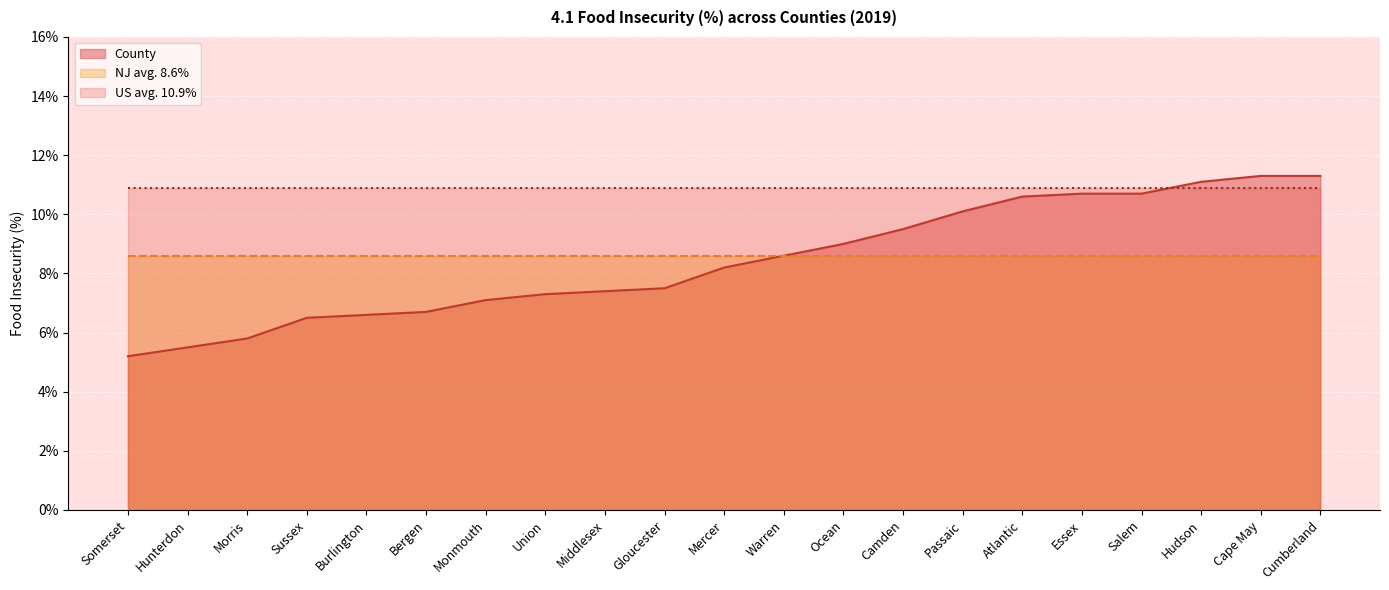

Reading left to right, extract all data points from this chart.

County: 0.1	0.1	0.1	0.1	0.1	0.1	0.1	0.1	0.1	0.1	0.1	0.1	0.1	0.1	0.1	0.1	0.1	0.1	0.1	0.1	0.1
NJ avg. 8.6%: 0.1	0.1	0.1	0.1	0.1	0.1	0.1	0.1	0.1	0.1	0.1	0.1	0.1	0.1	0.1	0.1	0.1	0.1	0.1	0.1	0.1
US avg. 10.9%: 0.1	0.1	0.1	0.1	0.1	0.1	0.1	0.1	0.1	0.1	0.1	0.1	0.1	0.1	0.1	0.1	0.1	0.1	0.1	0.1	0.1